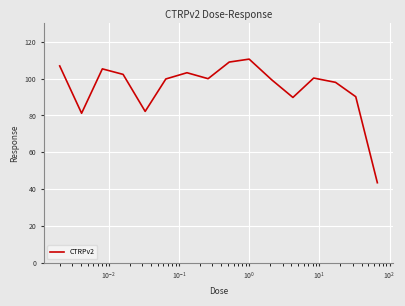

What is the difference between the maximum and minimum values?

67.2